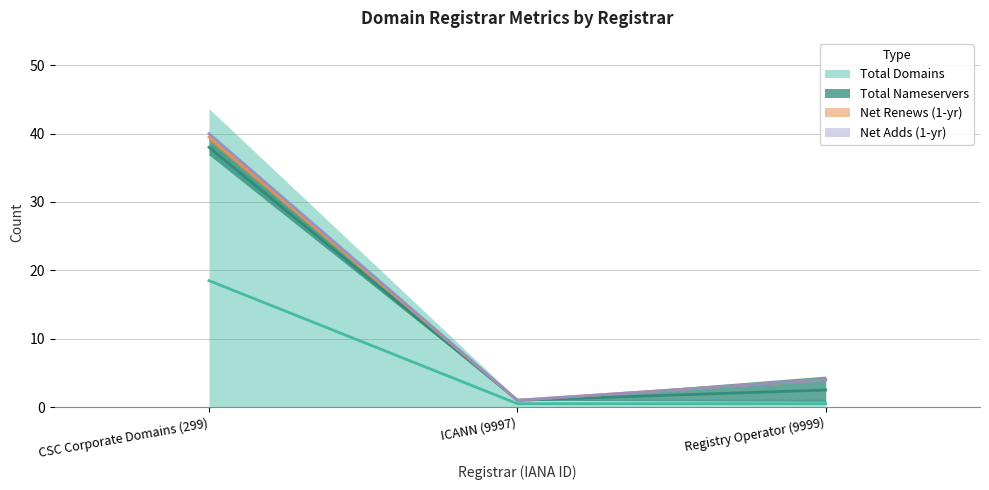

What position from the left is CSC Corporate Domains (299)?

1